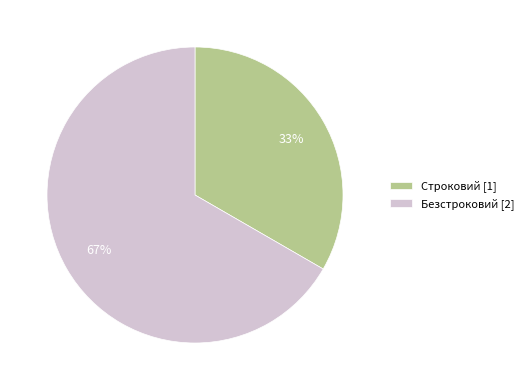

How many segments does this pie chart have?

2